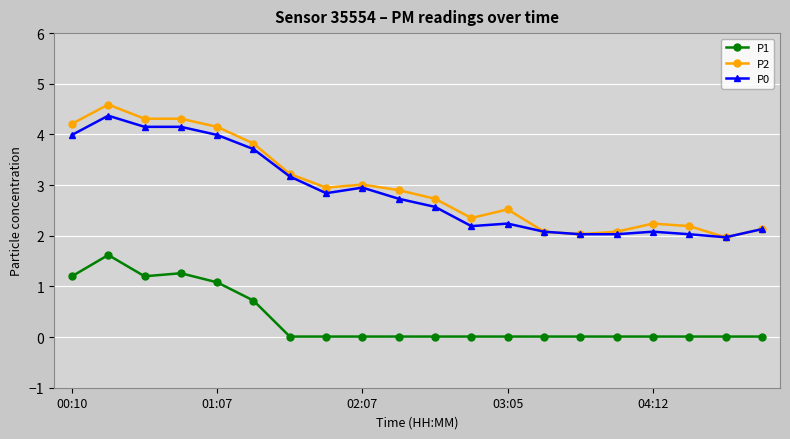

True or false: P1 and P0 intersect in this chart.

False